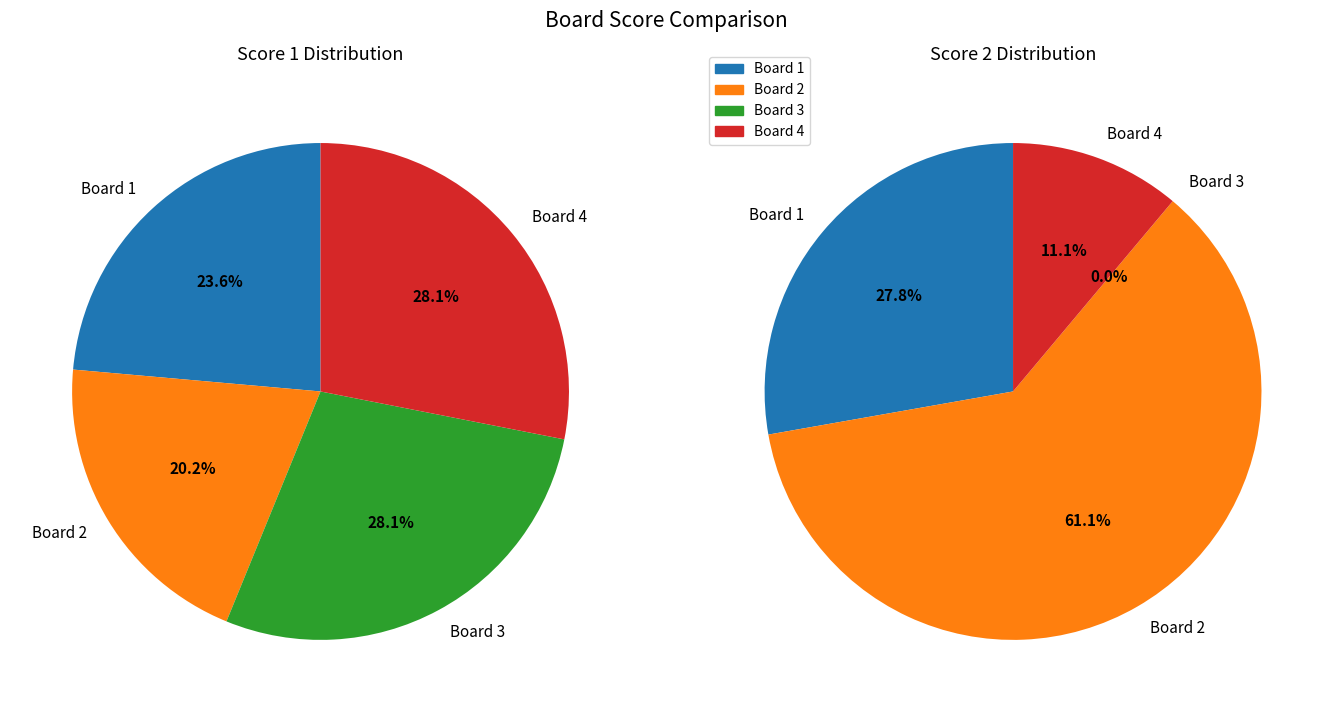

How many slices are in this pie chart?

4